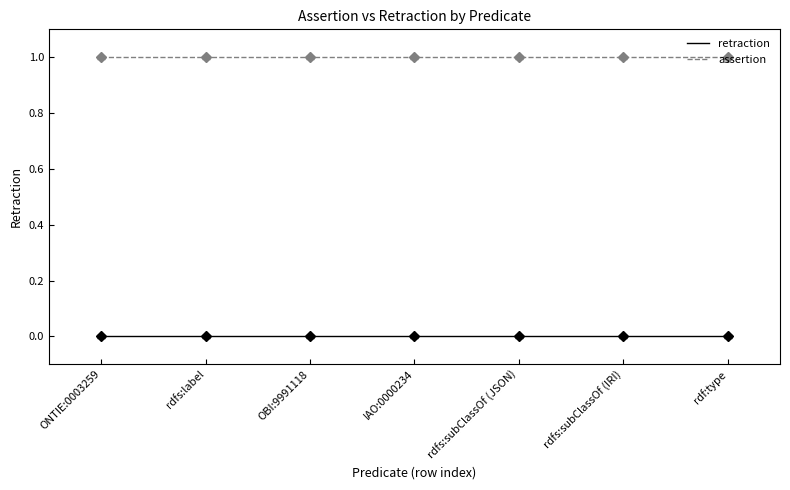

True or false: assertion and retraction cross at least once.

False